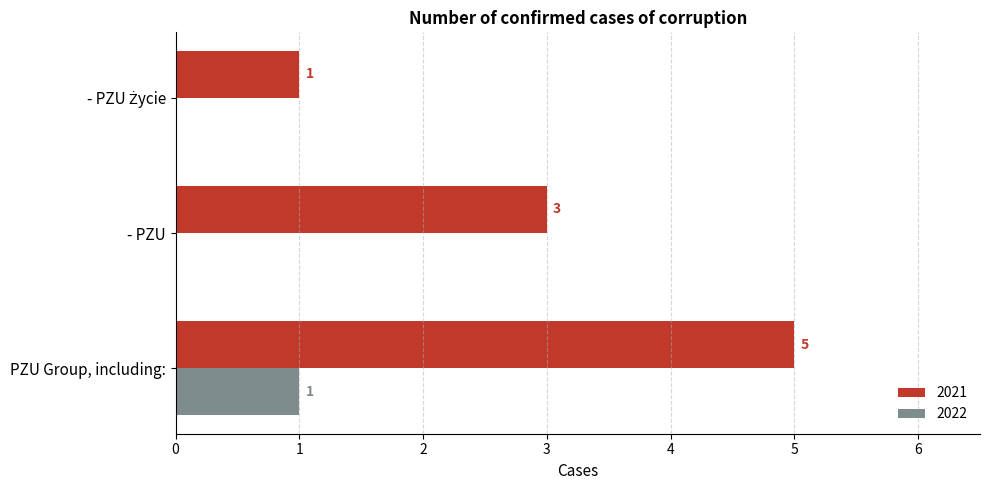

The 2021 series shows 8 at PZU Group, including:. True or false?

False